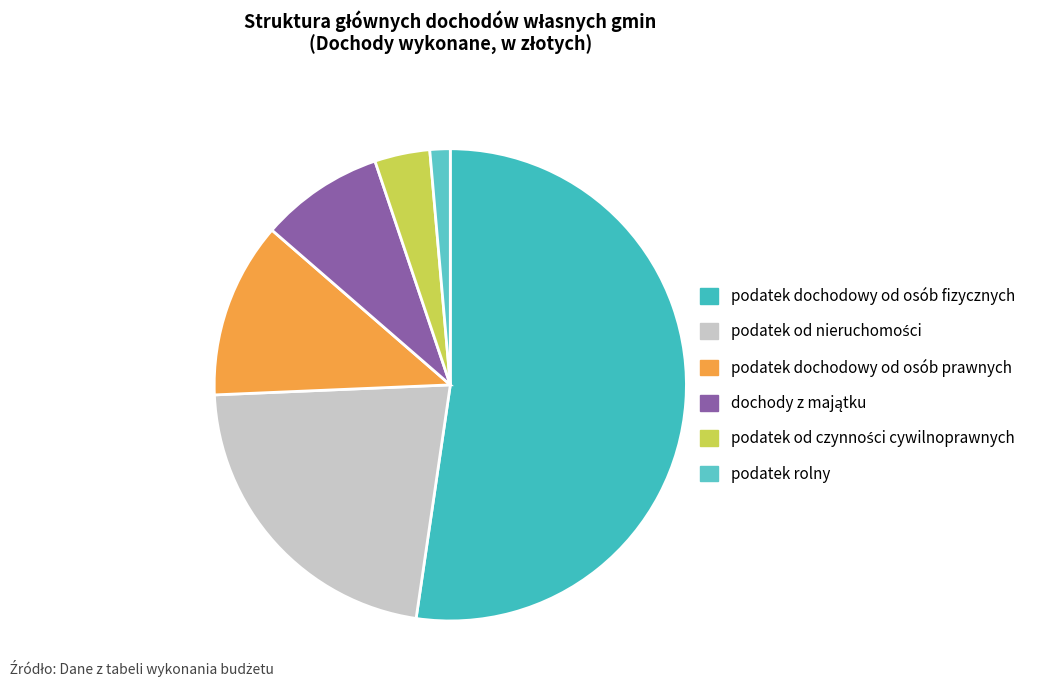

What percentage is the podatek od czynności cywilnoprawnych slice, to the nearest percent?

4%